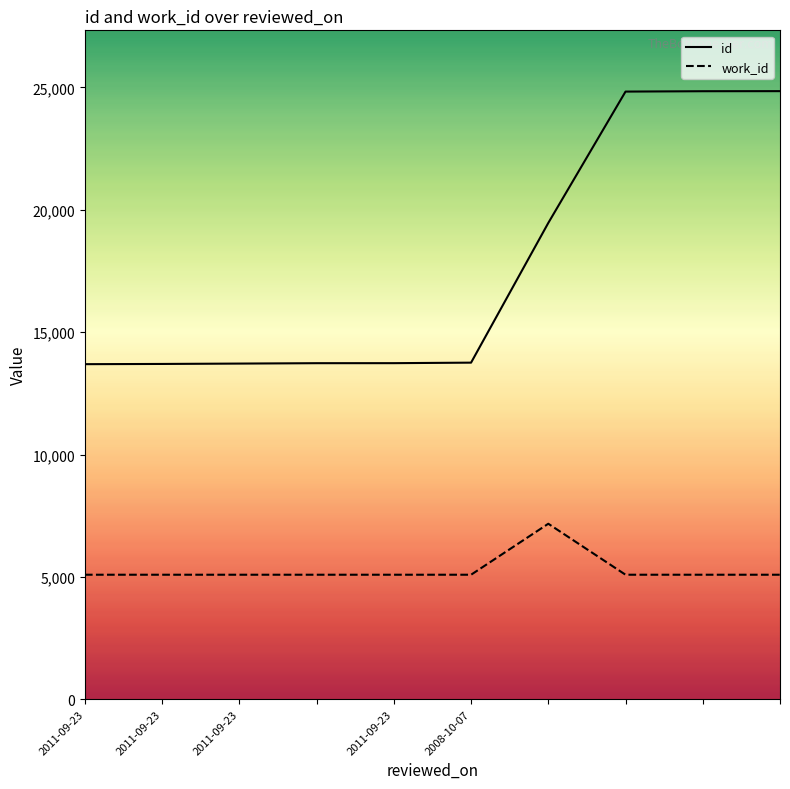

Reading left to right, list all the values displayed in this chart.

id: 13691	13700	13715	13731	13732	13753	19462	24828	24843	24846
work_id: 5088	5088	5088	5088	5088	5088	7171	5088	5088	5088